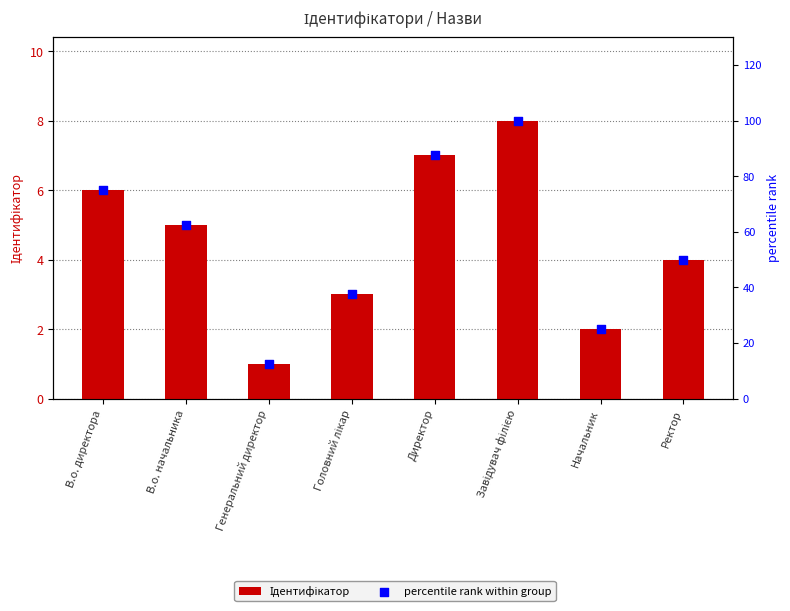

What are all the series names shown in the legend?

Ідентифікатор, percentile rank within group